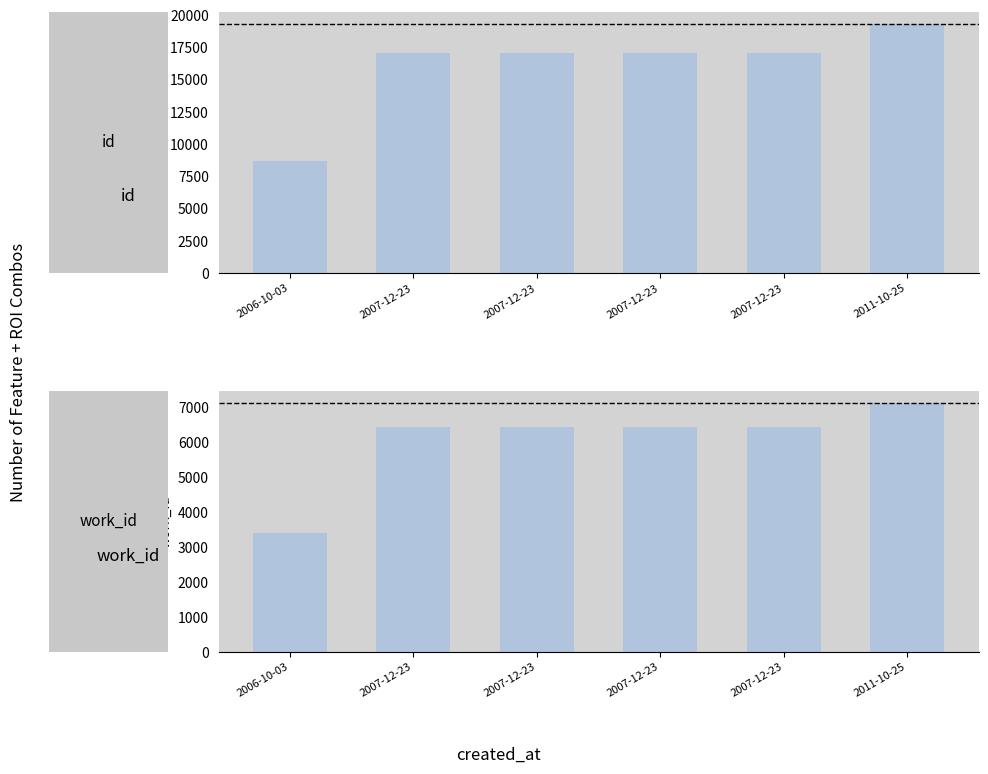

Does the chart contain any negative values?

No